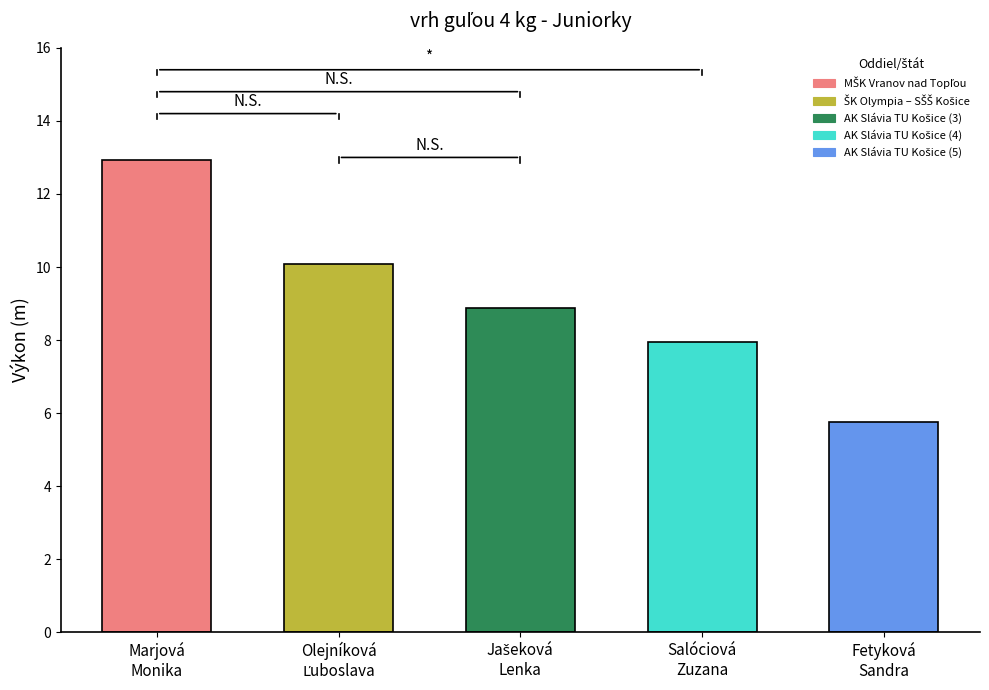

What is the difference between the maximum and minimum values?

7.2